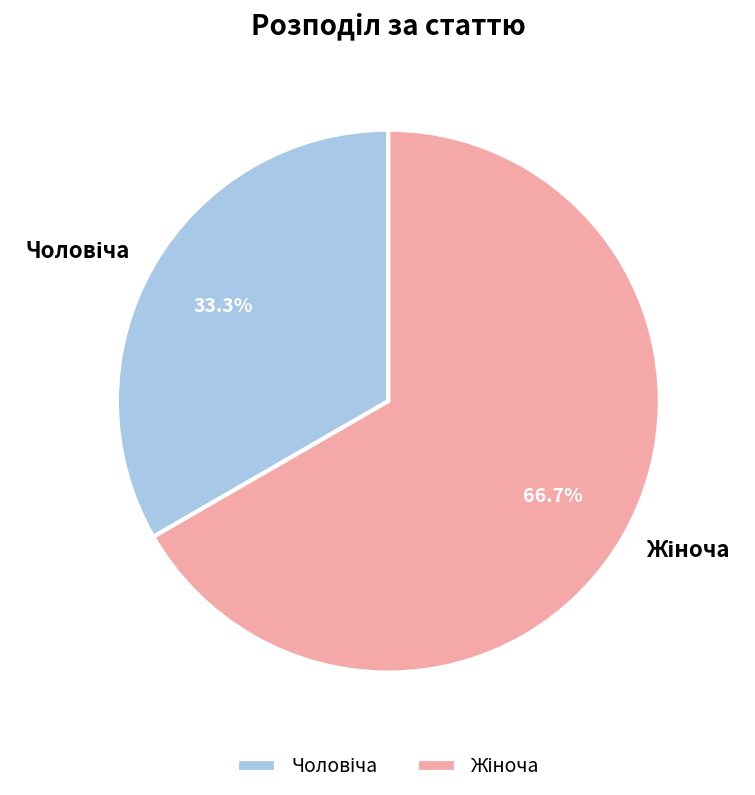

Is there any slice that represents more than half of the pie?

Yes